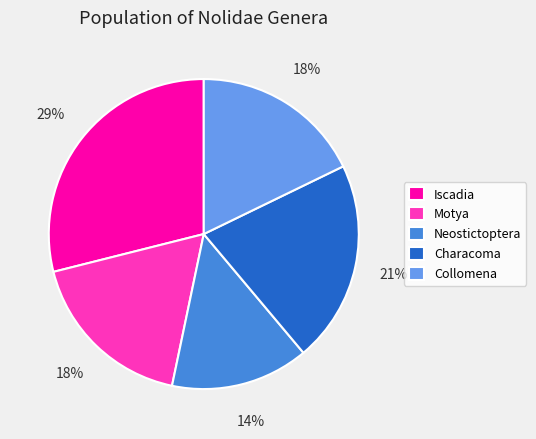

The Characoma slice represents 21% of the pie. True or false?

True